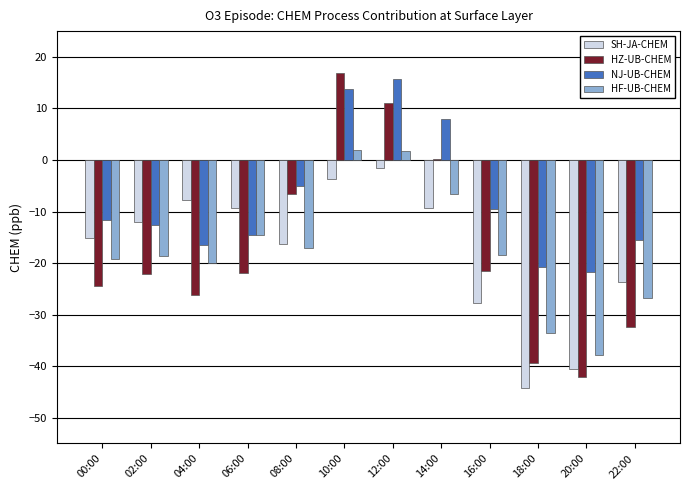

Which series changed the most between 14:00 and 22:00?

HZ-UB-CHEM